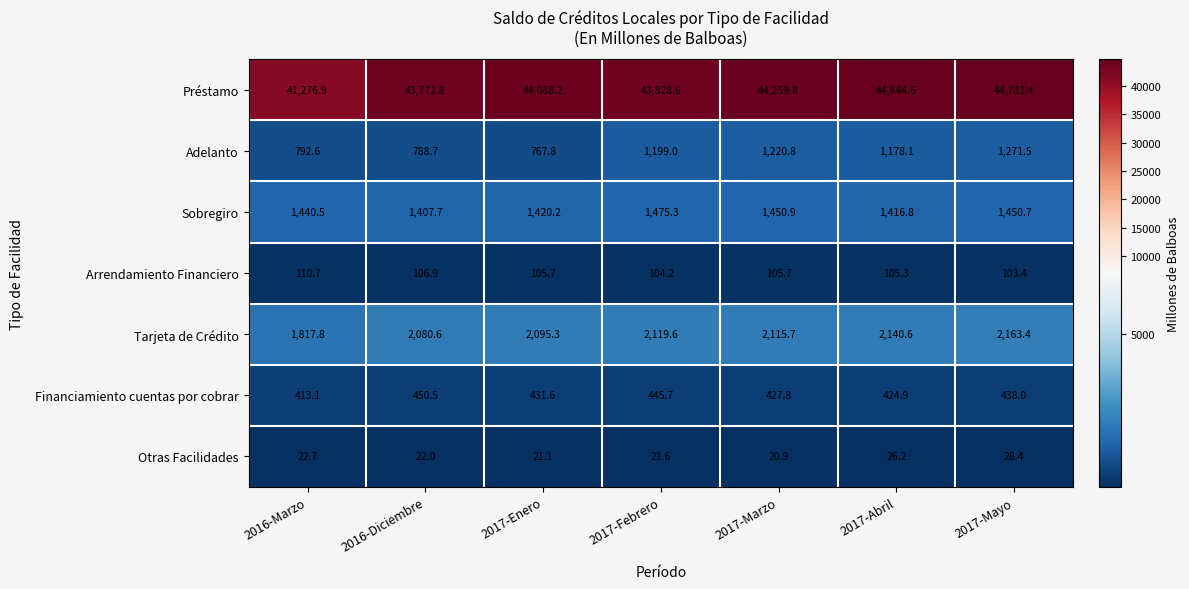

True or false: Tarjeta de Crédito has a value of 614.3 at 2016-Diciembre.

False